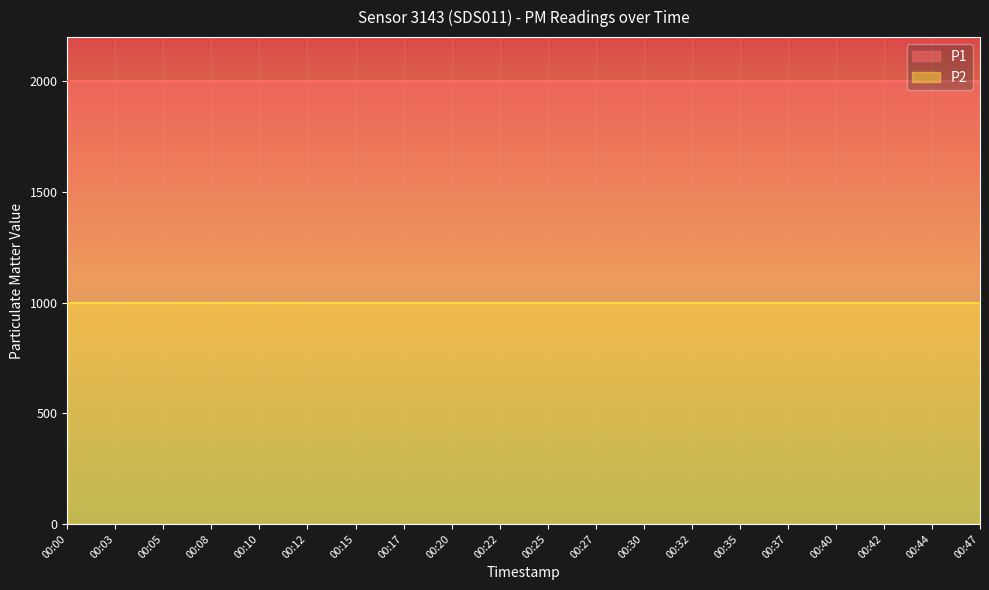

Where is P1 nearest to the value 1999?

00:00